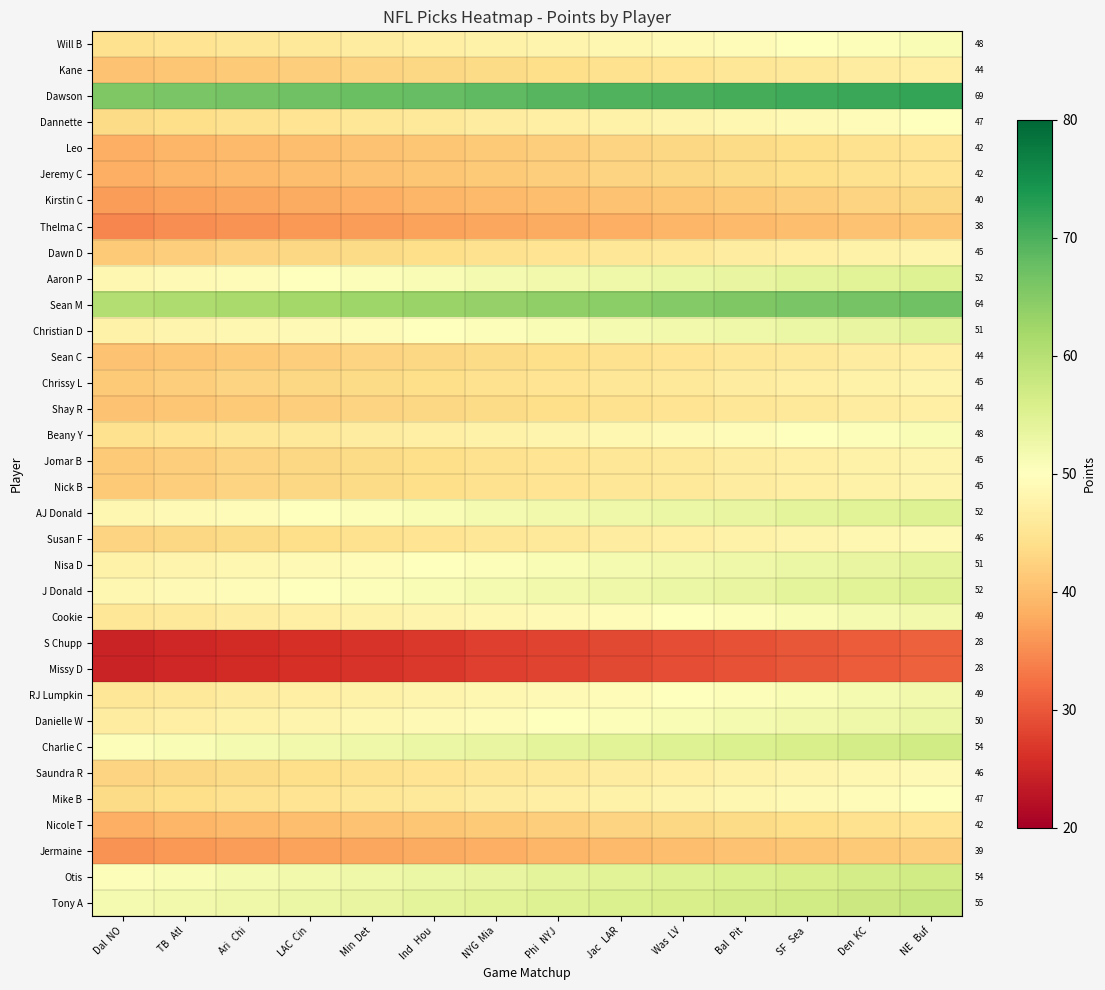

Read the Aaron P value at TB Atl.

49.0